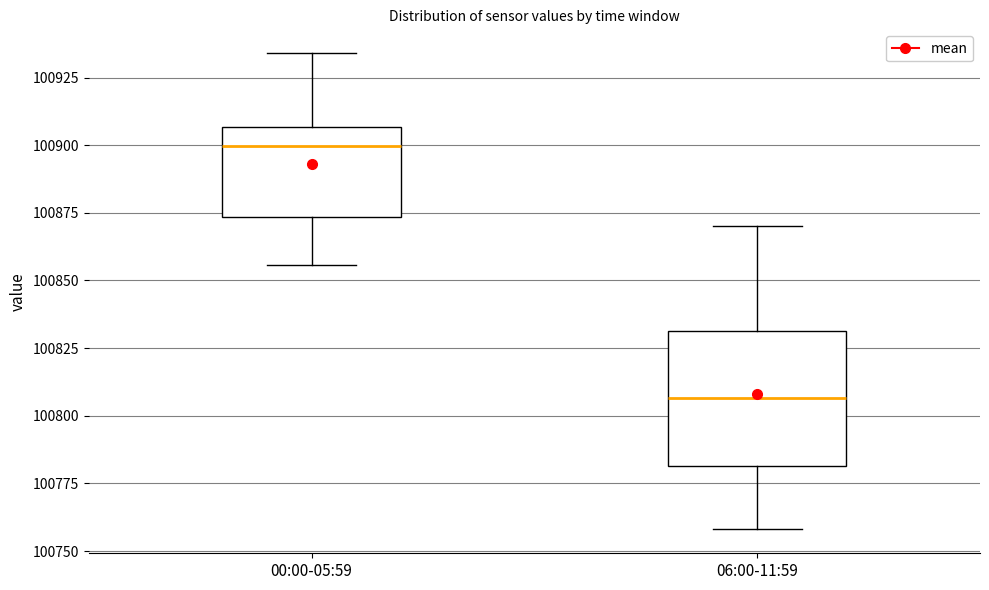

Which box has the lowest median line?

06:00-11:59